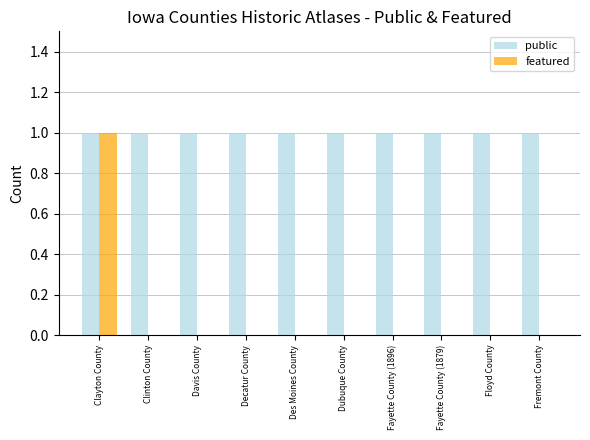

Is the value of featured at Fayette County (1879) greater than the value of public at Clayton County?

No